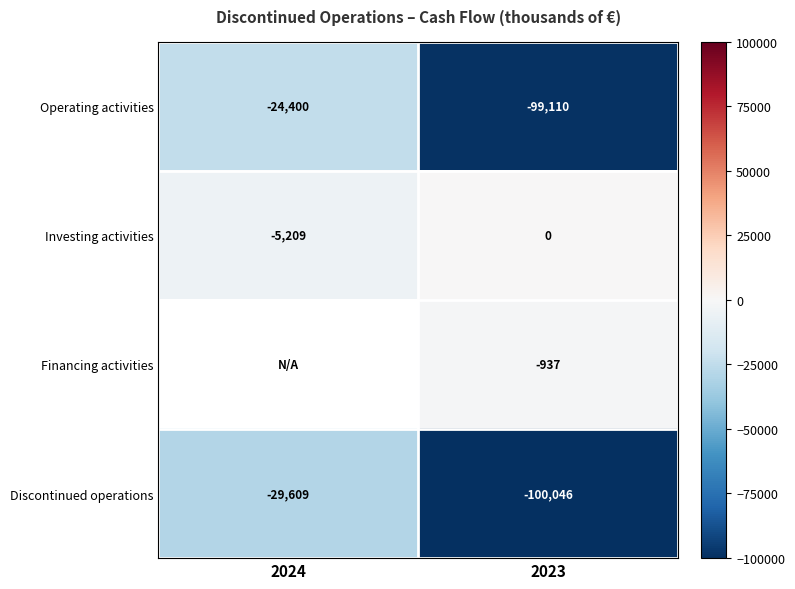

Which has a higher value, 2023 or 2024?

2024